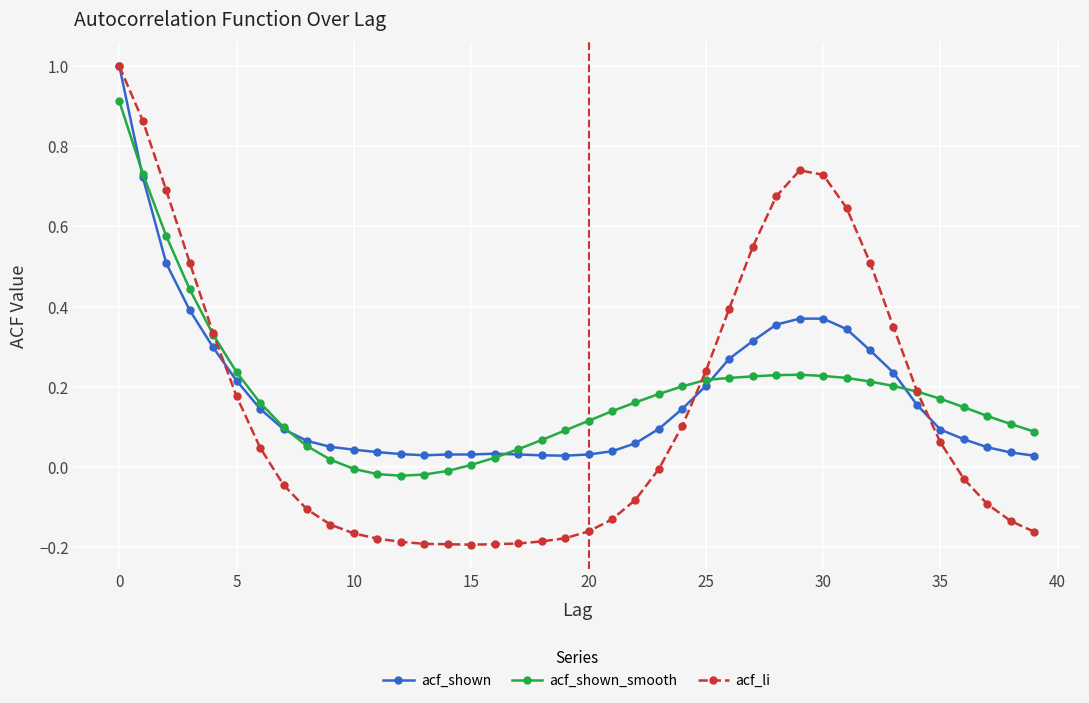

True or false: acf_shown_smooth has more than 0 points higher than both neighbors.

True